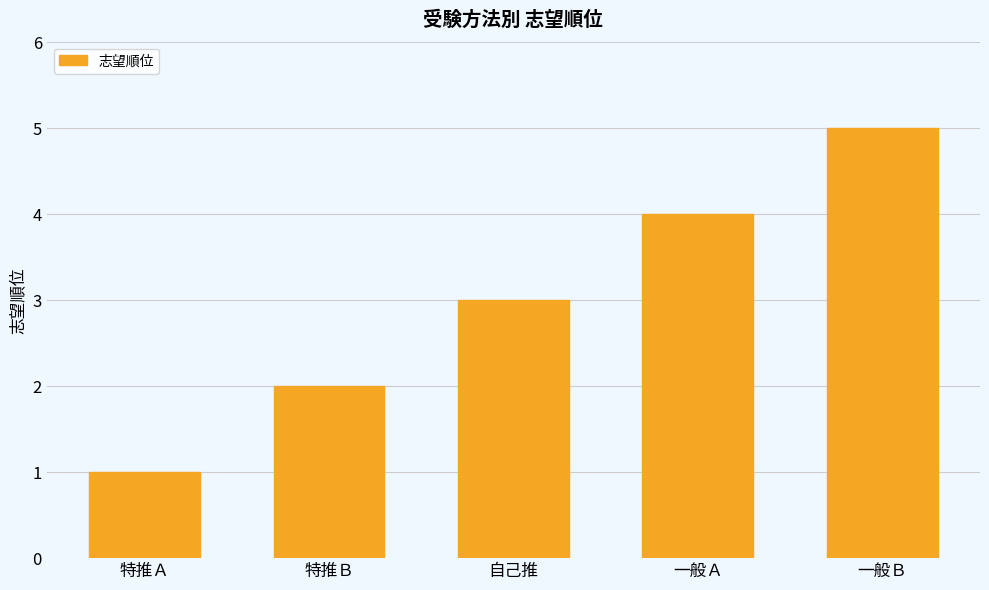

What is the value of the 3rd bar from the left?

3